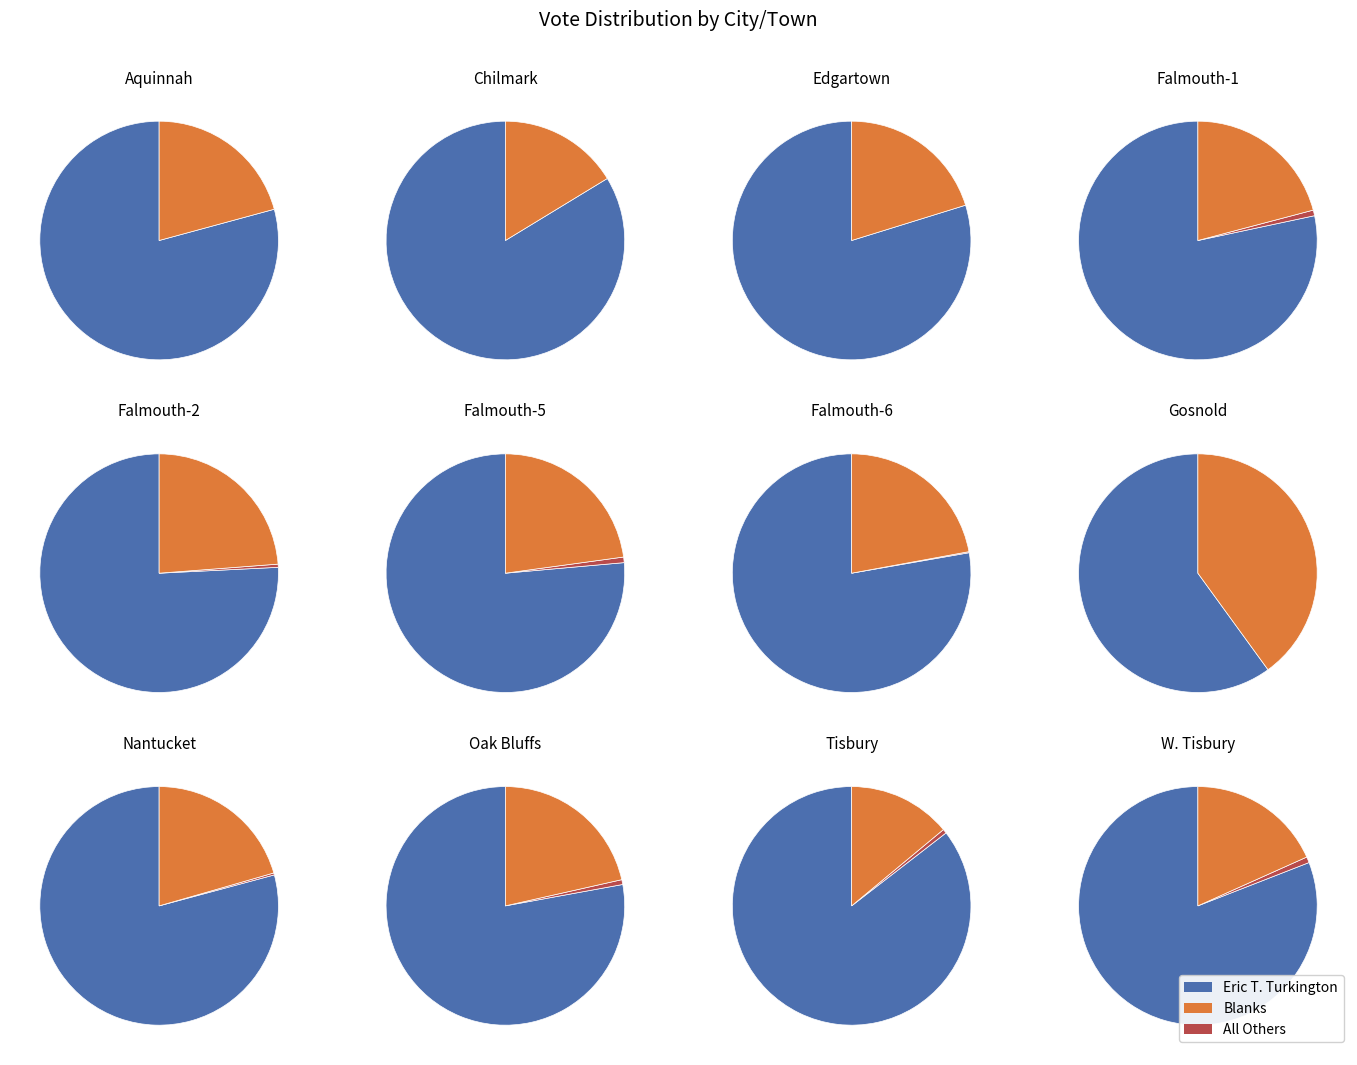

What percentage do Nantucket and Falmouth-6 together represent?

27.3%